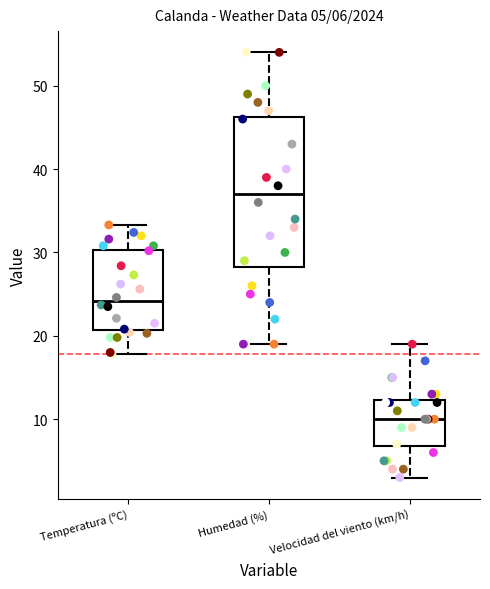

Comparing the boxes themselves (not the whiskers), which one is the tallest?

Humedad (%)